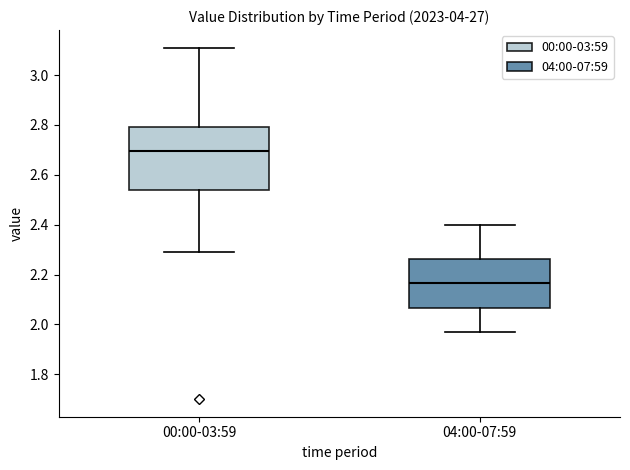

Reading left to right, transcribe this box plot: for each box, give where its median line is, the range the box spans, and where its two whiskers end, as read against the y-axis. The values are not printed on the chart, so give them approximately, as read against the axis.

00:00-03:59: median 2.70, box 2.54 to 2.80, whiskers 2.30 to 3.12
04:00-07:59: median 2.16, box 2.06 to 2.26, whiskers 1.98 to 2.40